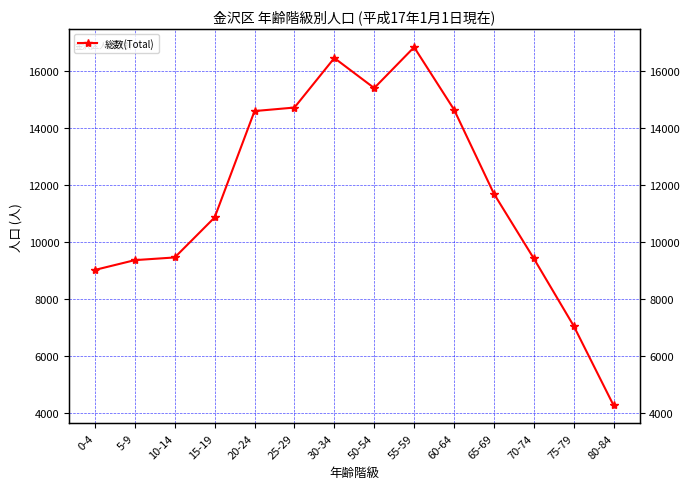

How many data points are above 11698?

6